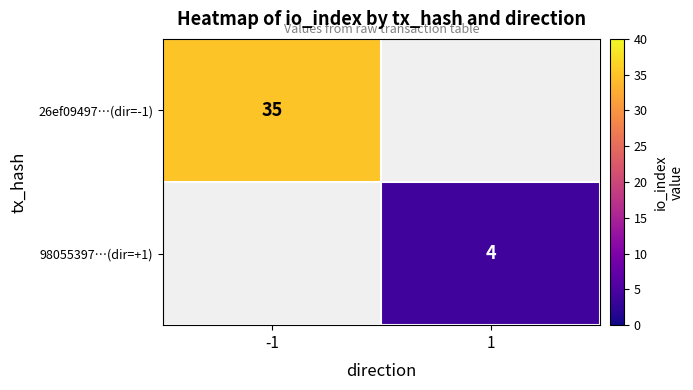

True or false: 26ef09497…(dir=-1) has a value of 35 at -1.

True